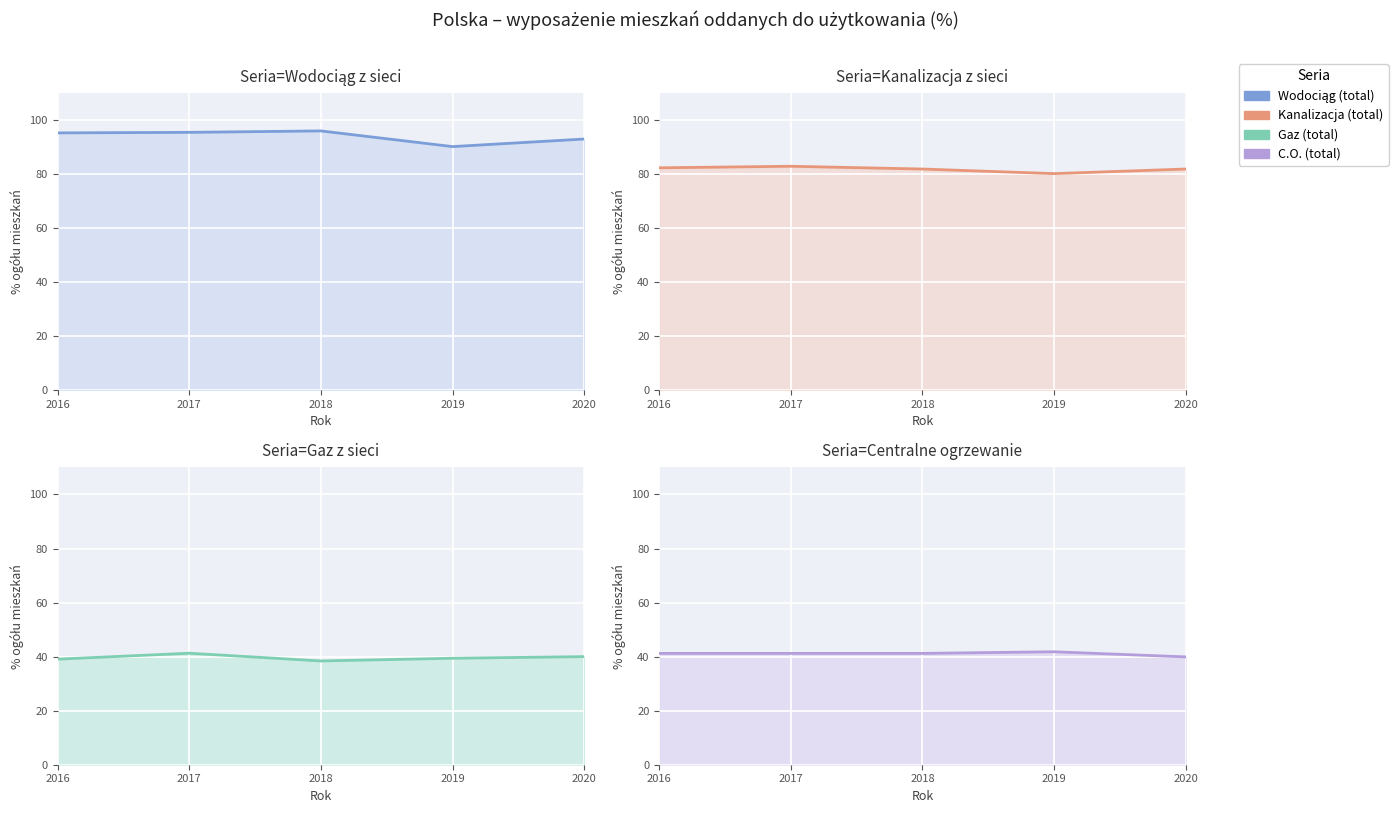

Count the number of categories in the chart.

5